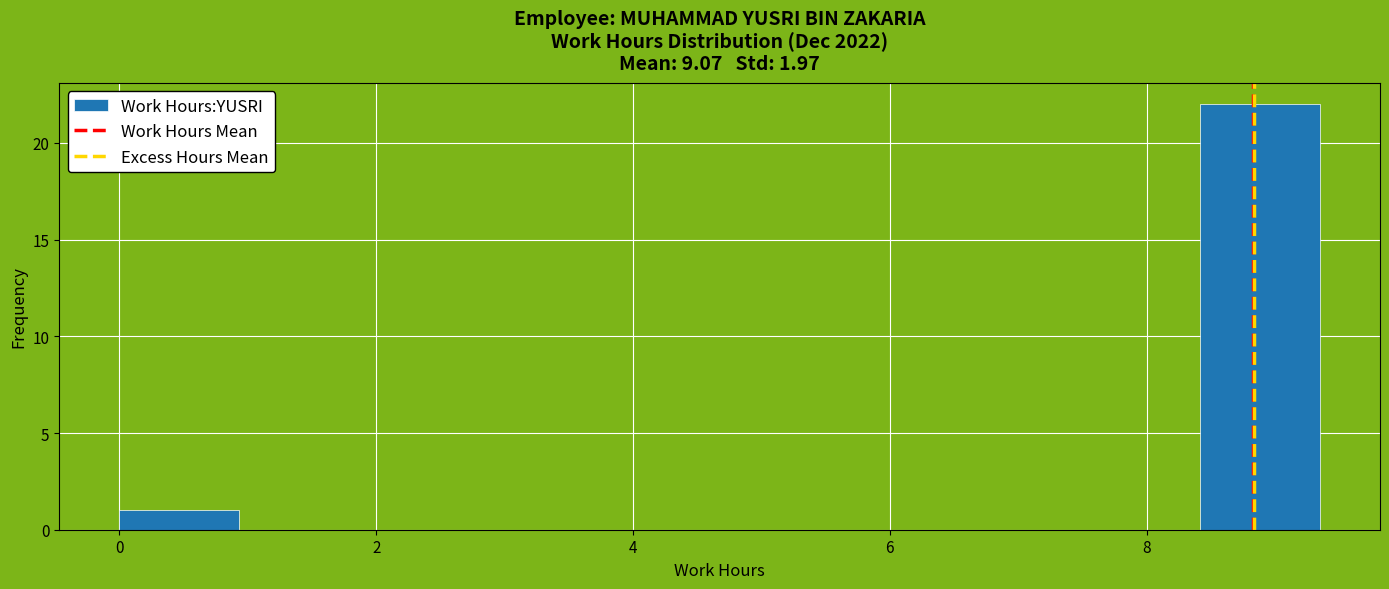

What is the height of the bar covering 8.4 to 9.4 on the x-axis? Neither the bar edges nor the heights are printed on the chart, so give them approximately, as read against the axes.

22